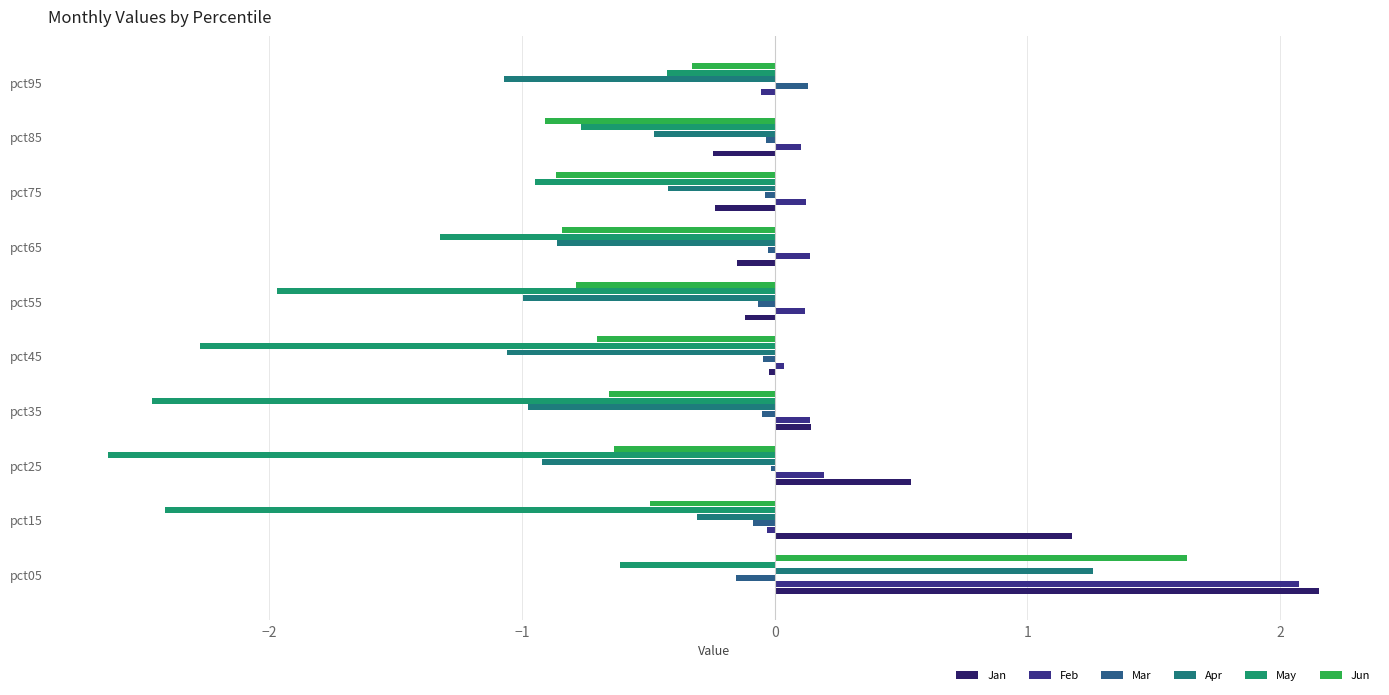

At how many categories does at least one series exceed 1?

2